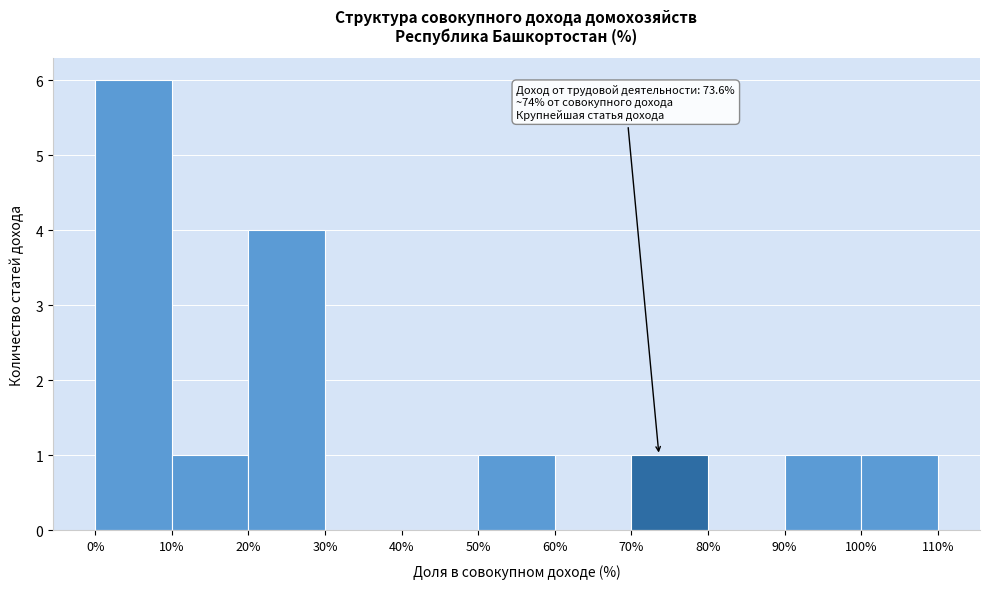

Which range on the x-axis has the tallest bar?

0% to 10%